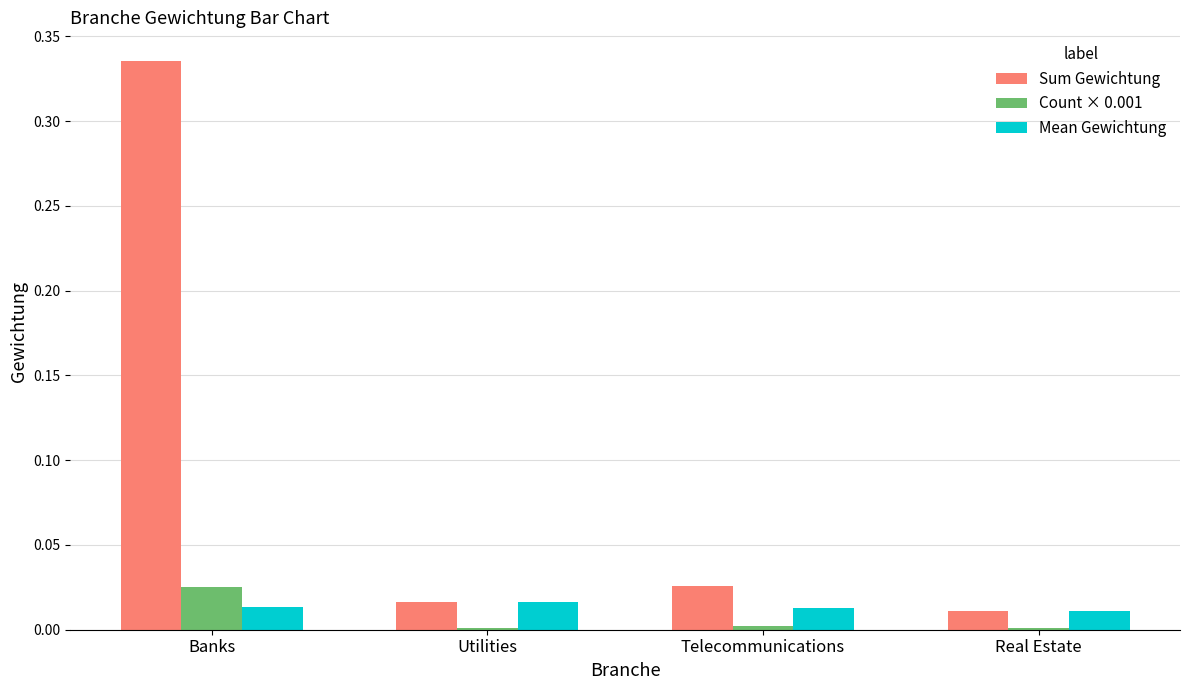

Which series changed the most between Banks and Telecommunications?

Sum Gewichtung